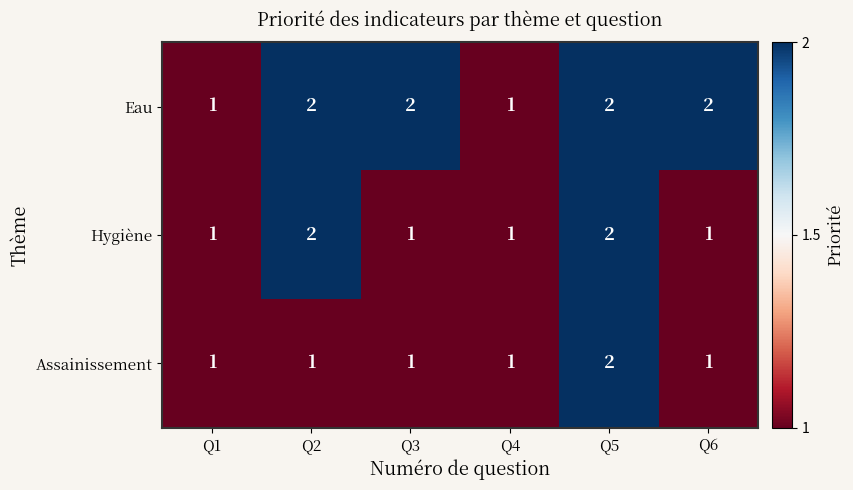

Which category has the highest value in the Assainissement series?

Q5